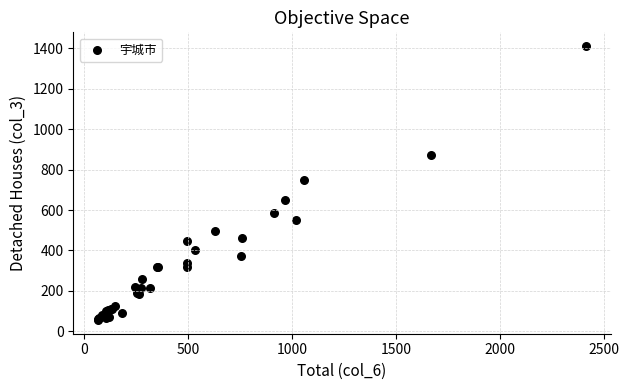

What Y value in the scatter plot is closest to 733?

750